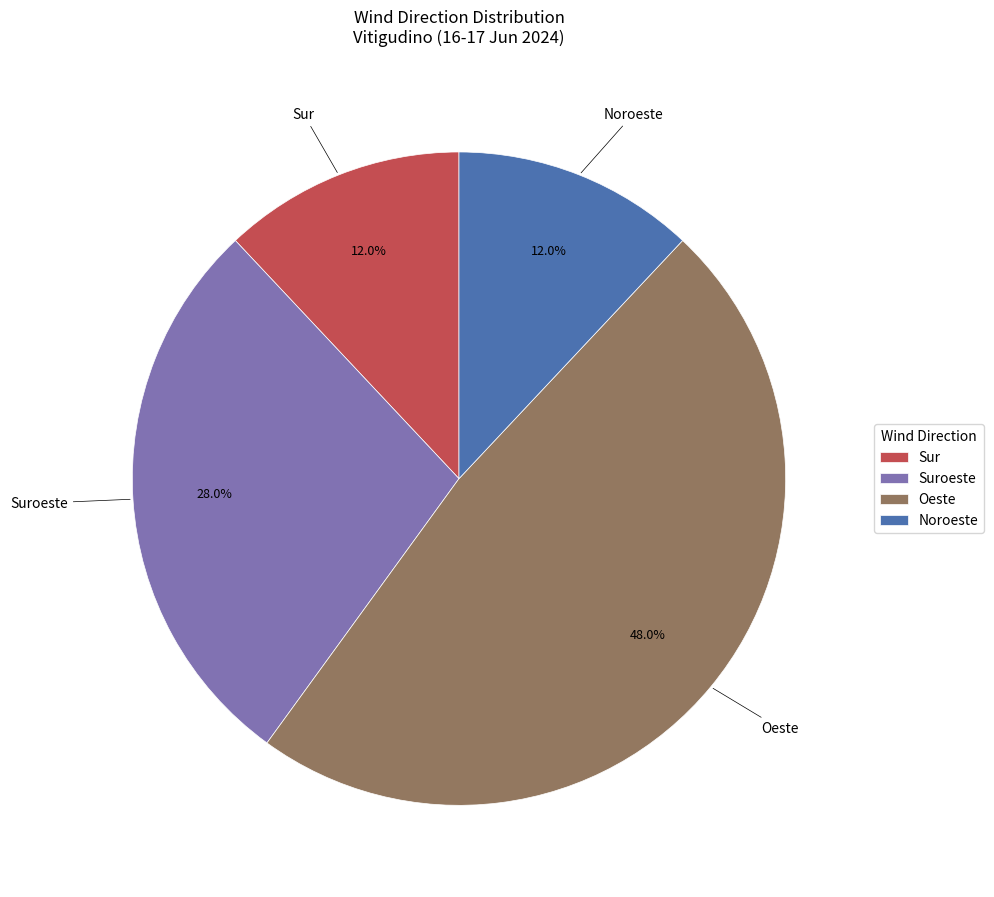

How many segments does this pie chart have?

4